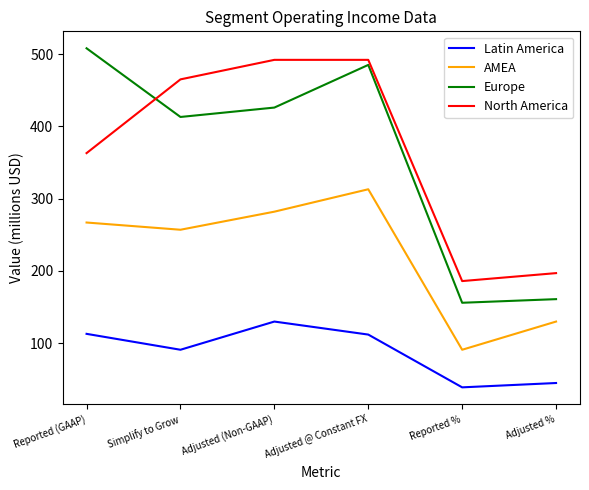

What is the difference between the maximum and minimum values in the AMEA series?

222